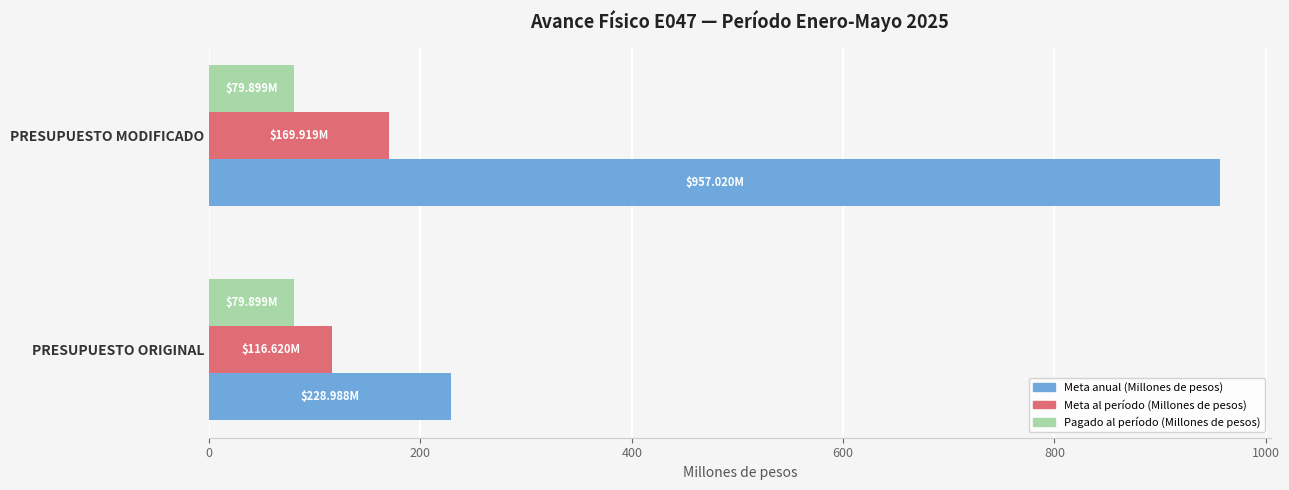

Which category has the highest value across all series?

PRESUPUESTO MODIFICADO